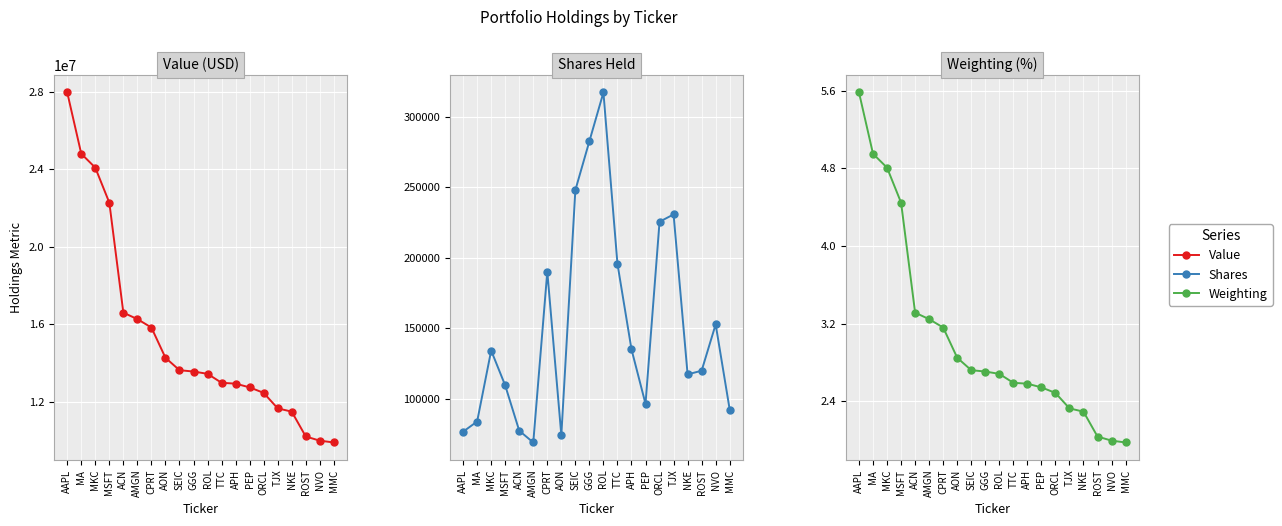

What is the average value of the Value series?

15356800.0